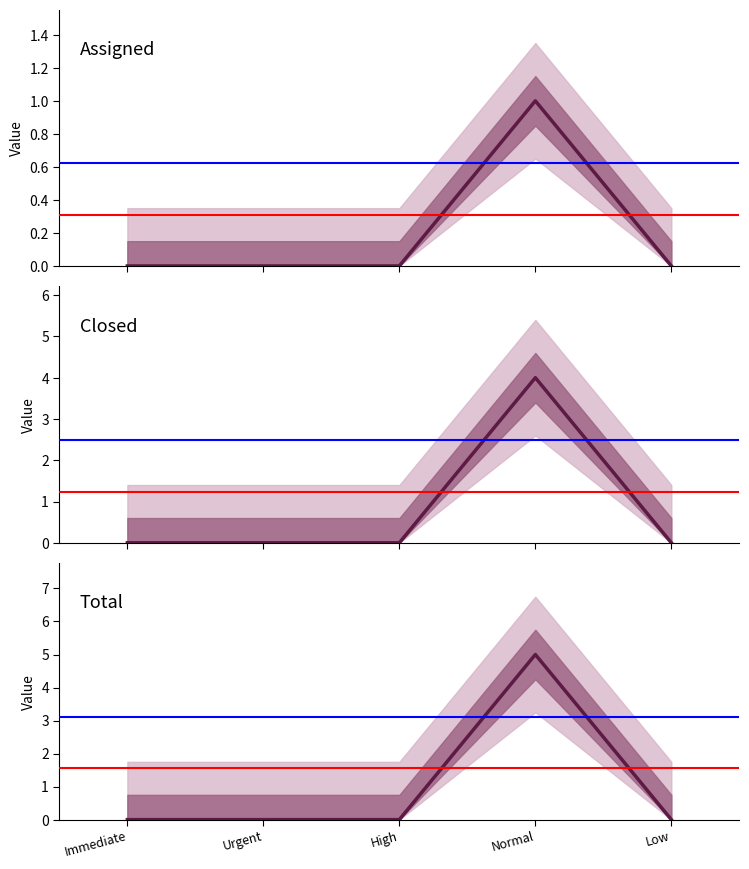

Which category has the lowest value in the Total series?

Immediate